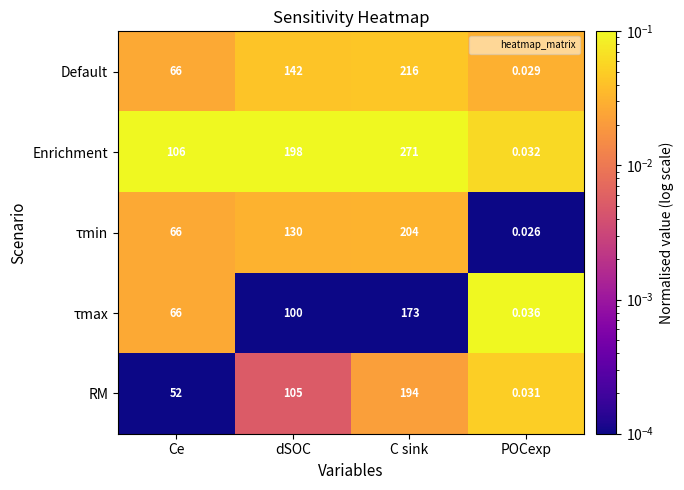

At which category does the chart reach its peak across all series?

C sink